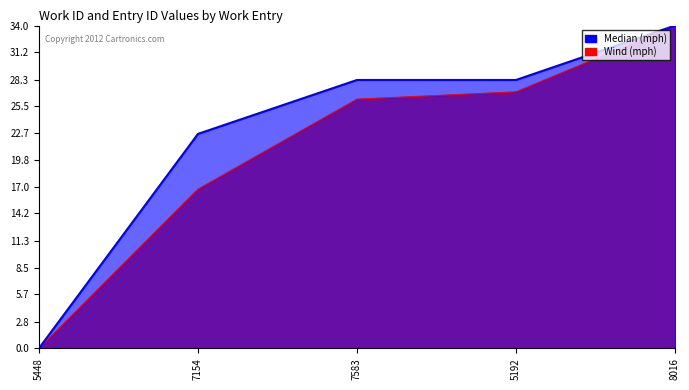

True or false: Wind (mph) and Median (mph) intersect in this chart.

False